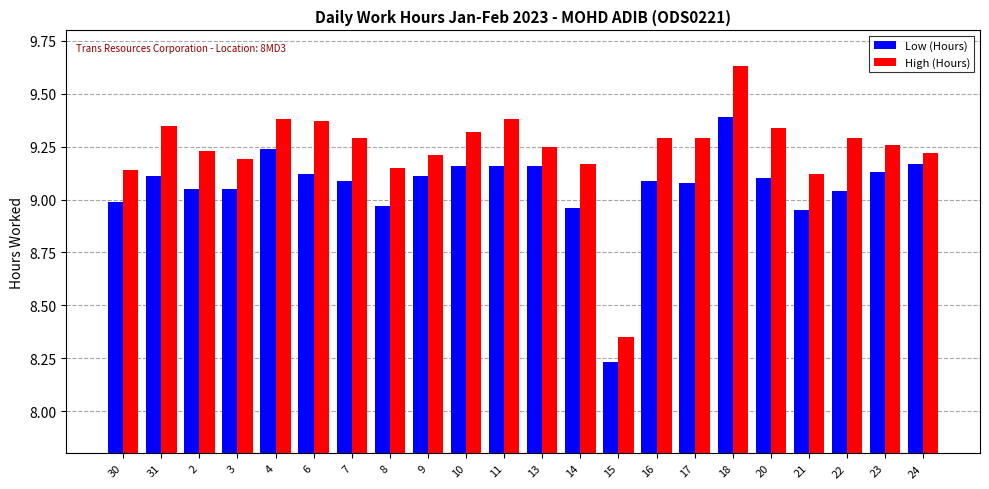

What is the label of the 8th bar from the left?

8